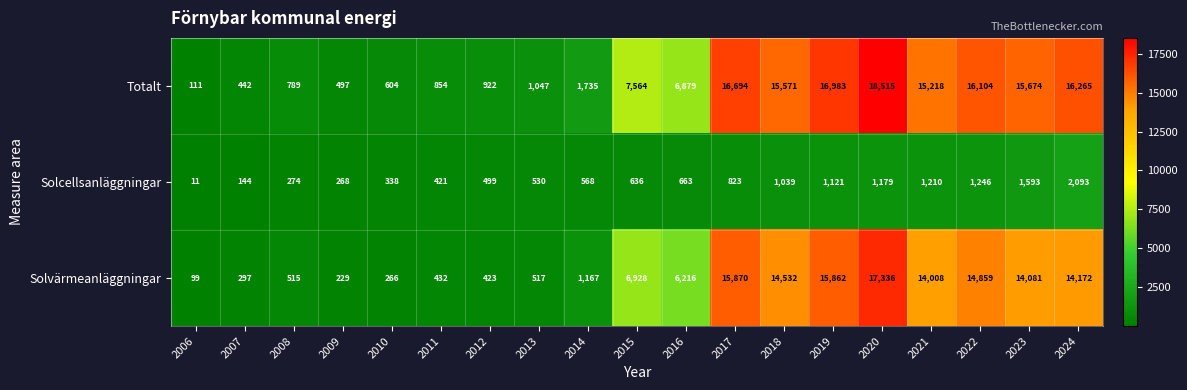

What is the maximum value shown in the chart?

18515